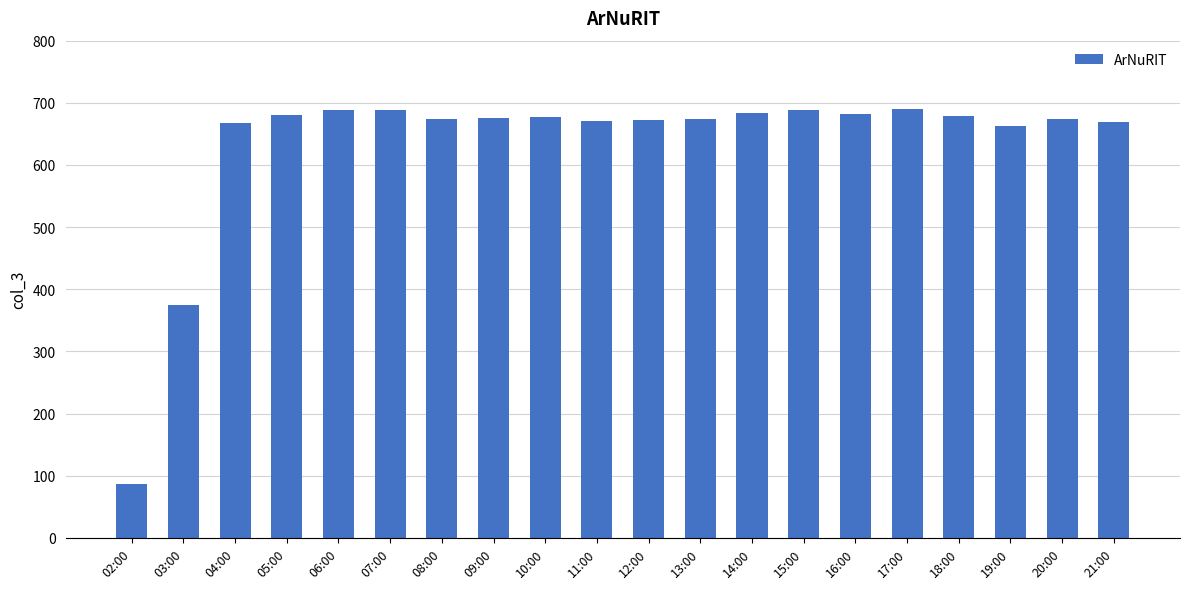

What is the approximate value at 08:00, to the nearest 10?

670